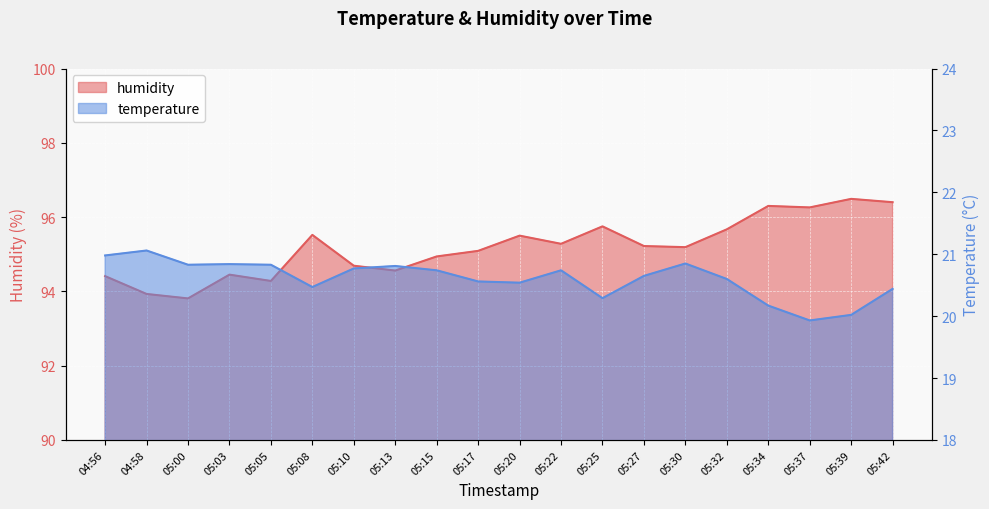

True or false: temperature has a value of 7.4 at 04:58.

False